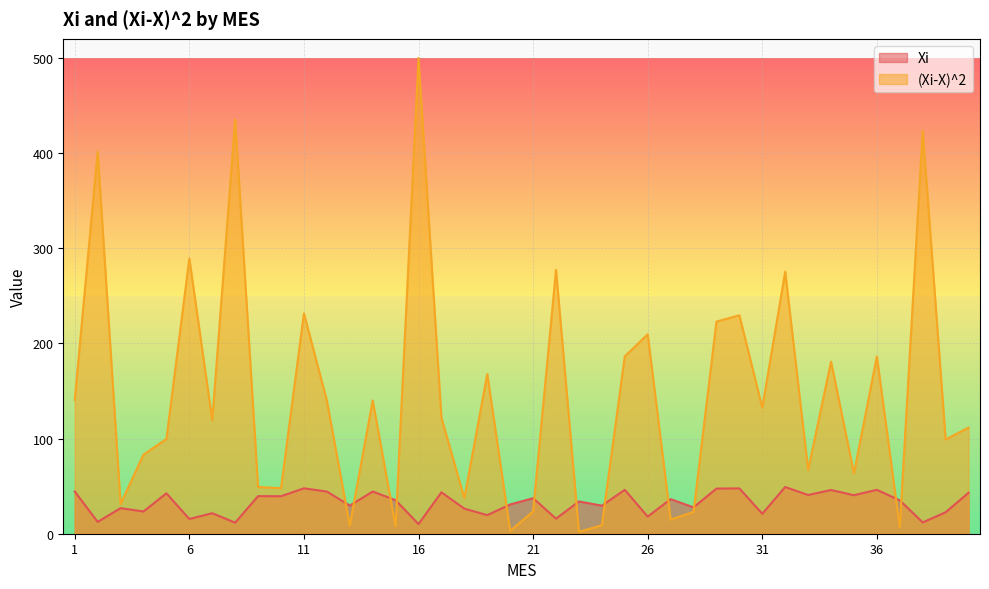

At 26, list the series in order from smallest to largest.

Xi, (Xi-X)^2